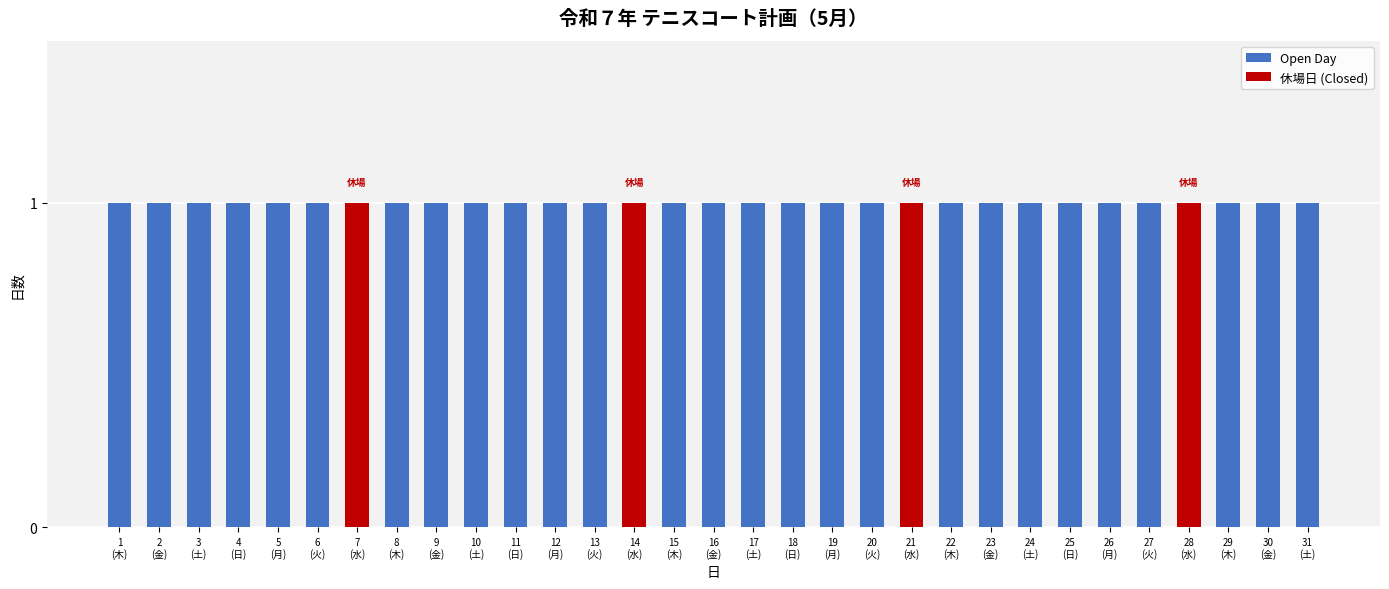

The value of Is Open at 6 is 1. True or false?

True